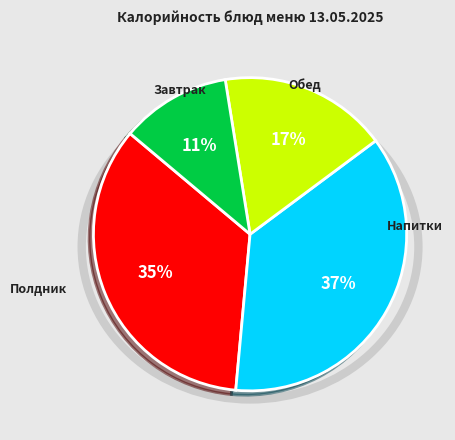

Does any single category account for the majority?

No